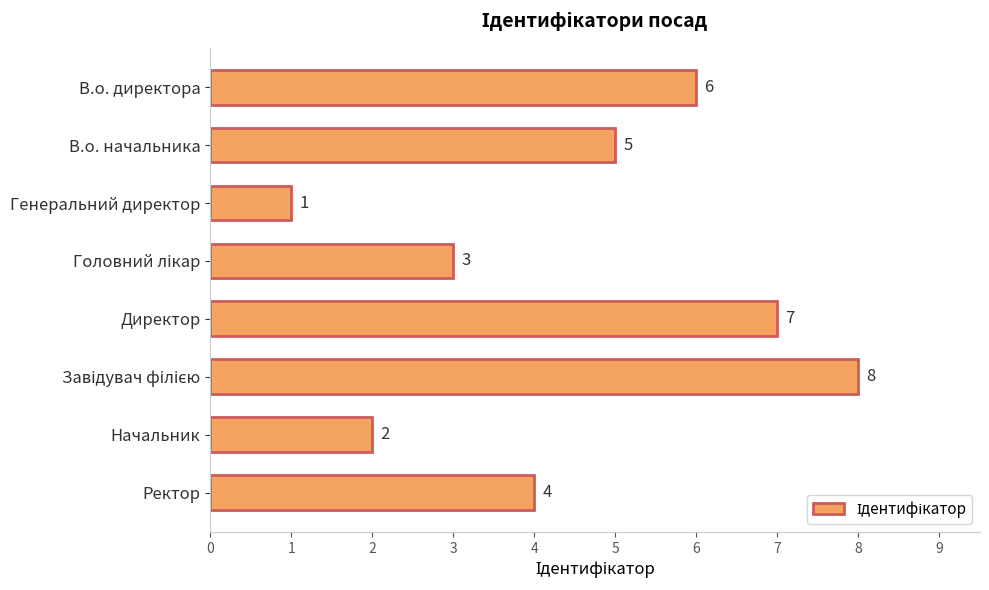

At which category does the chart reach its minimum across all series?

Генеральний директор